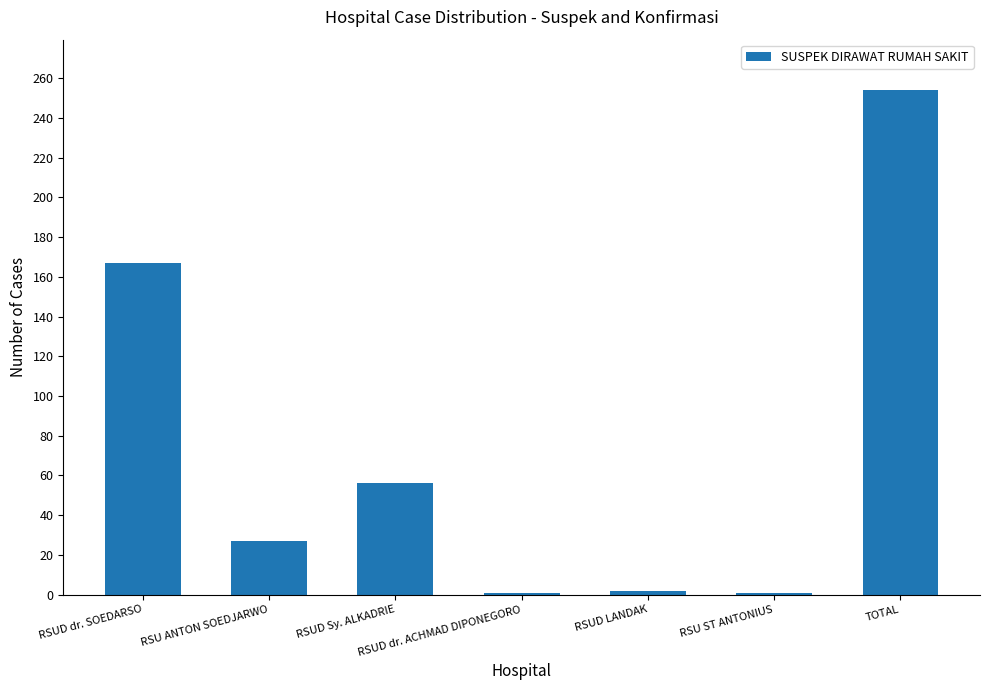

At which category does the chart reach its peak across all series?

TOTAL